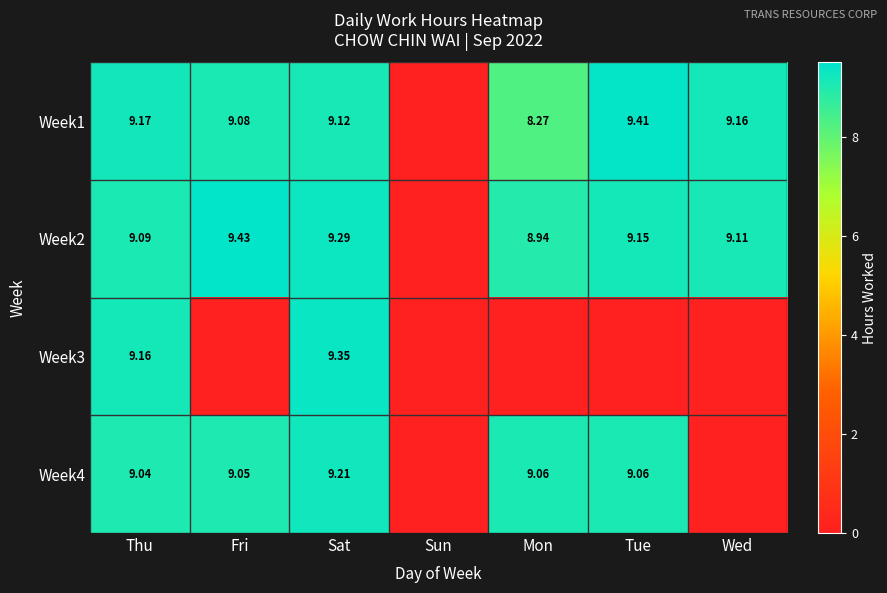

Which series has the largest total across all categories?

Week2